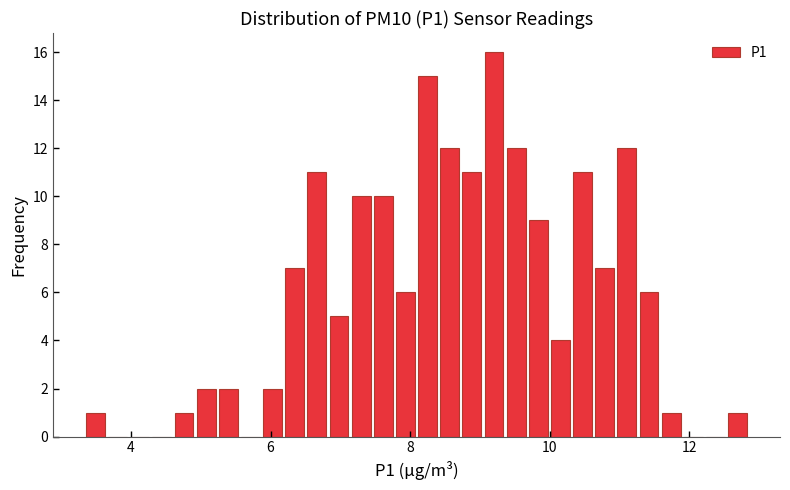

Around what value on the x-axis is the tallest bar? Give the approximate position of its centre, as read against the axis.

9.2